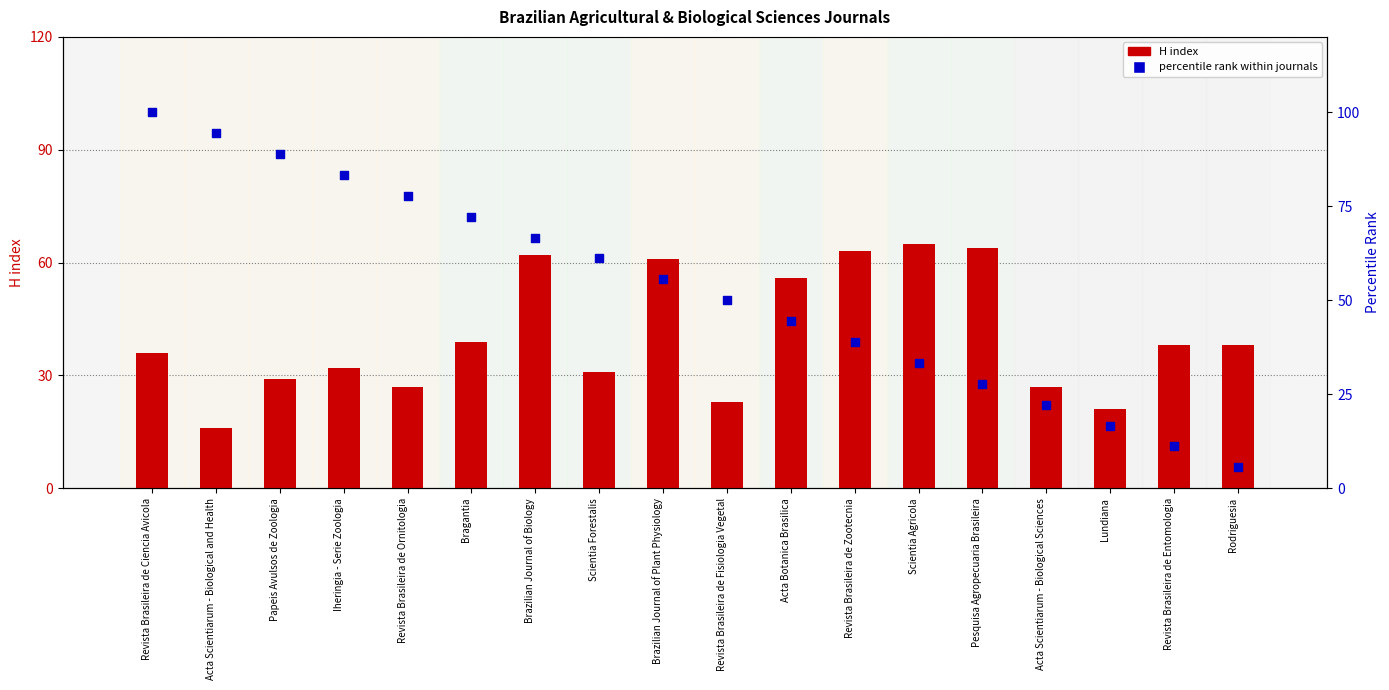

Is the value of percentile rank within journals at Revista Brasileira de Zootecnia greater than the value of H index at Rodriguesia?

Yes